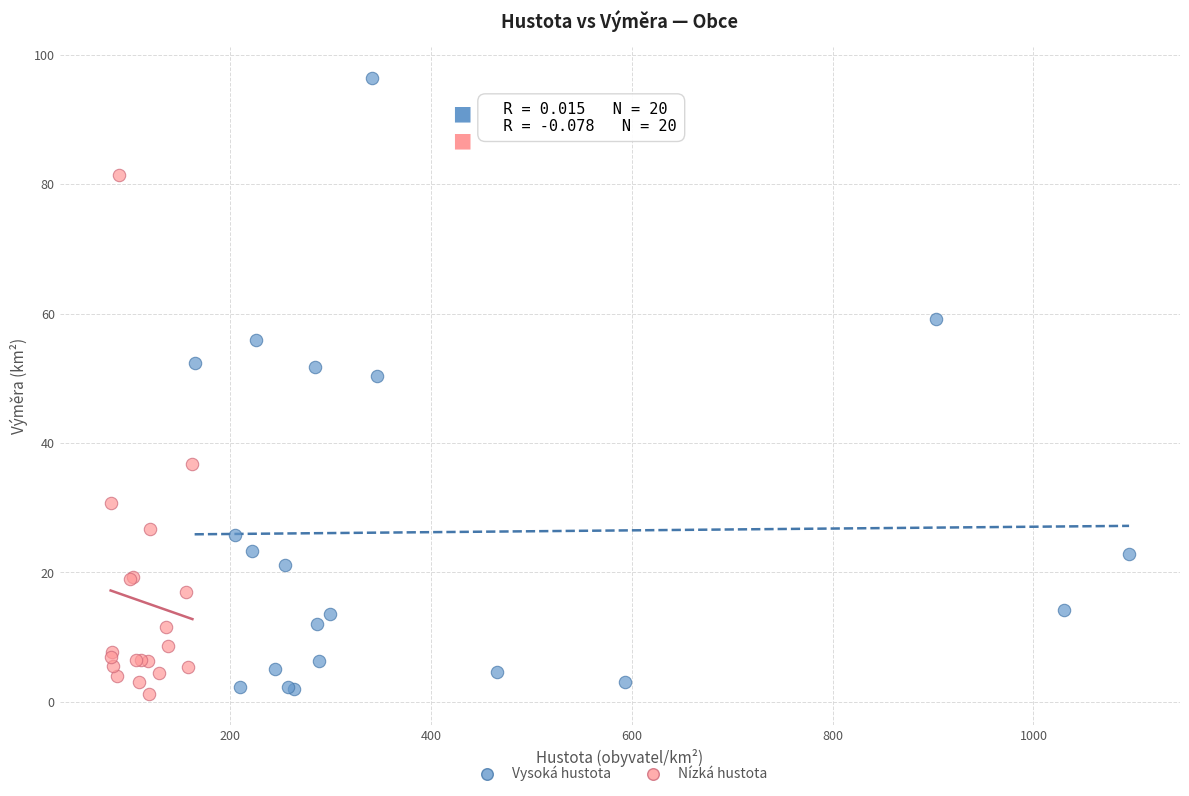

Which series contains the highest Y value?

Vysoká hustota